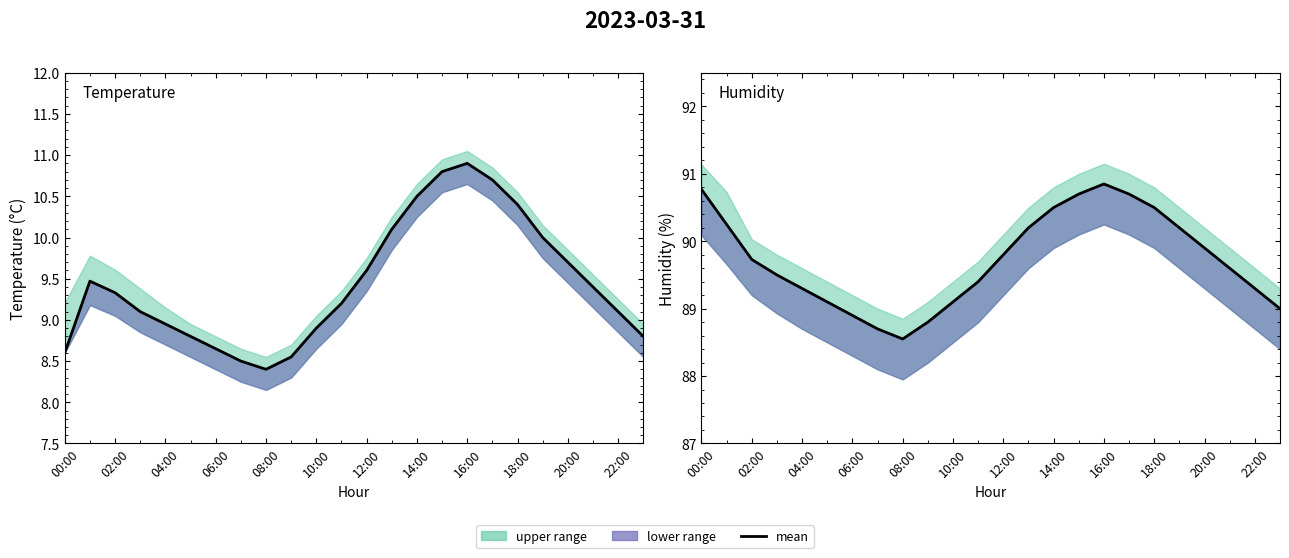

The humidity series shows 61.5 at 22:00. True or false?

False